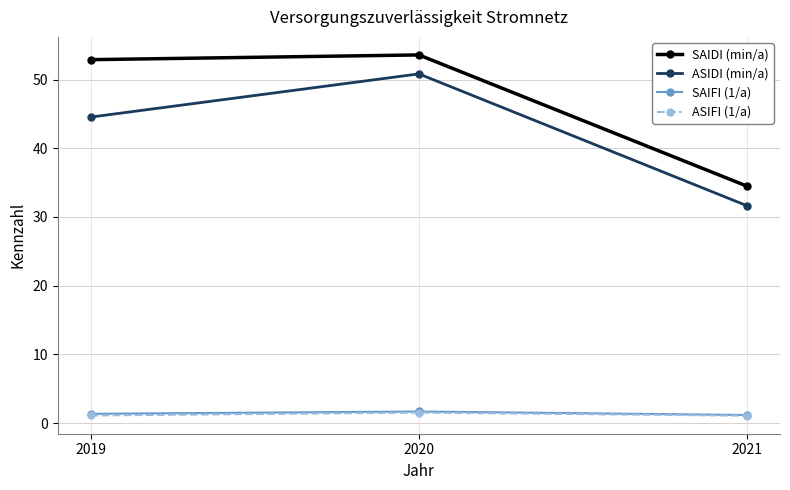

At which category is the sum across all series the highest?

2020